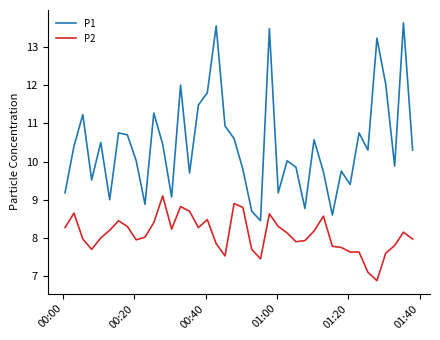

Rank the series by their average value, from lowest to highest.

P2, P1